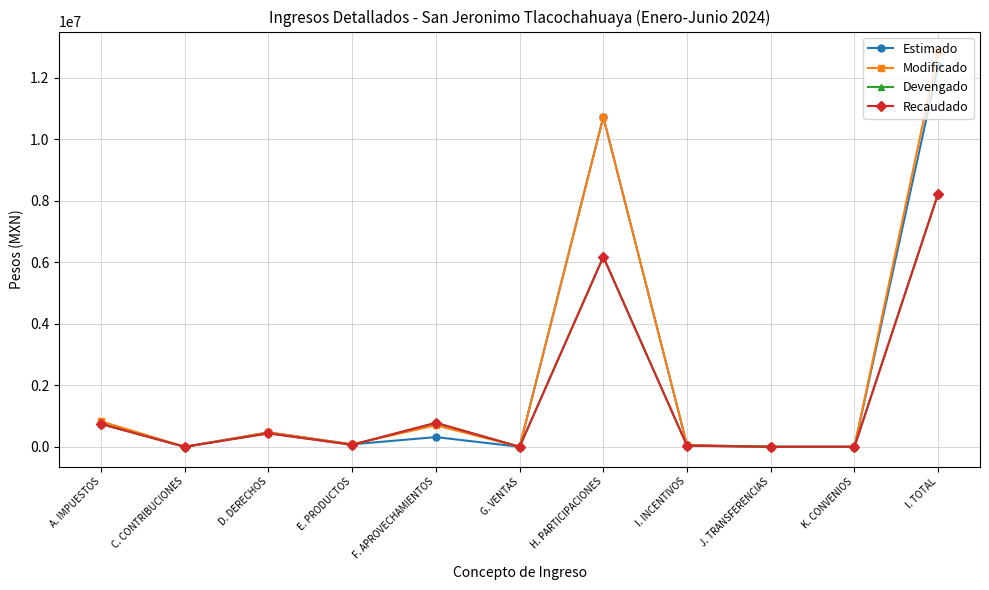

Which category has the lowest value in the Devengado series?

C. CONTRIBUCIONES